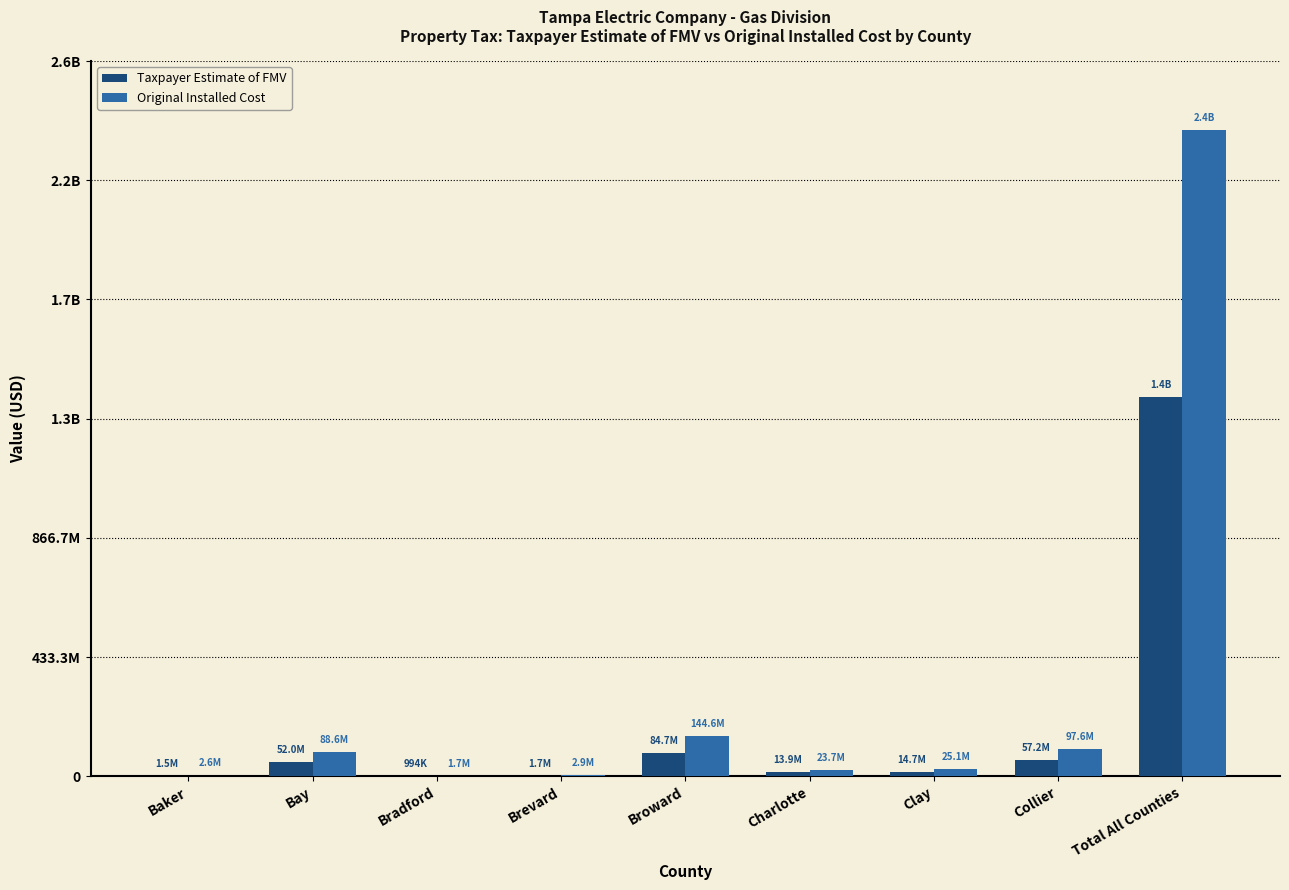

Is it true that Taxpayer Estimate of FMV equals 14705889.2 at Clay?

True